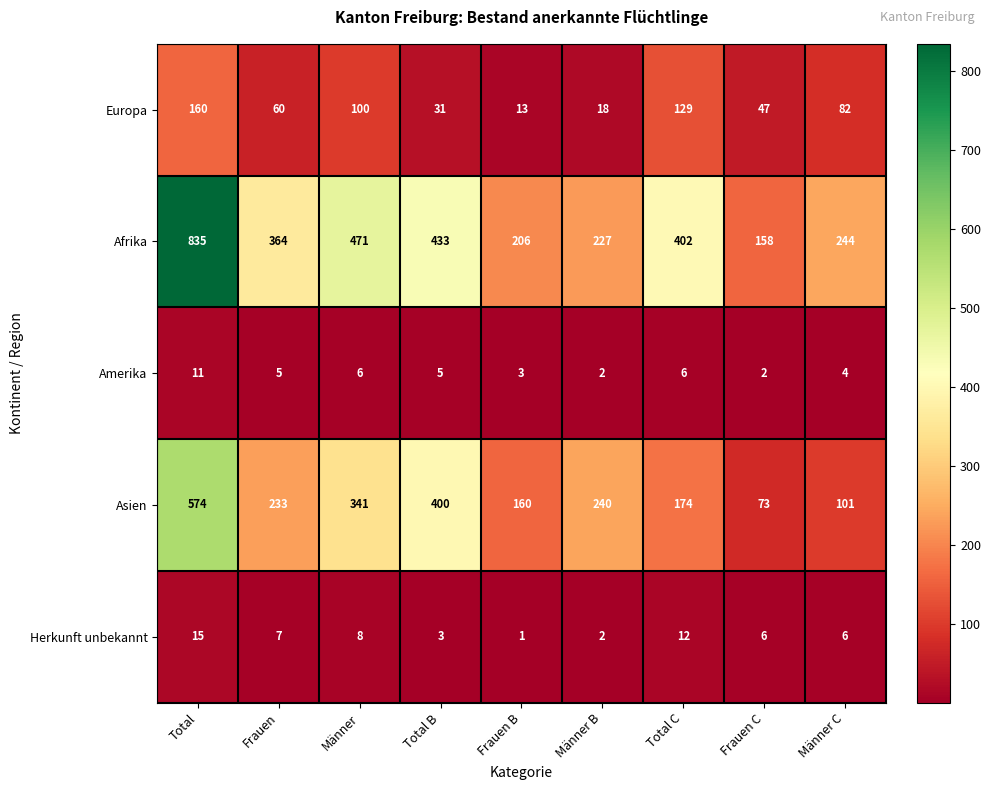

At which category is the sum across all series the highest?

Total